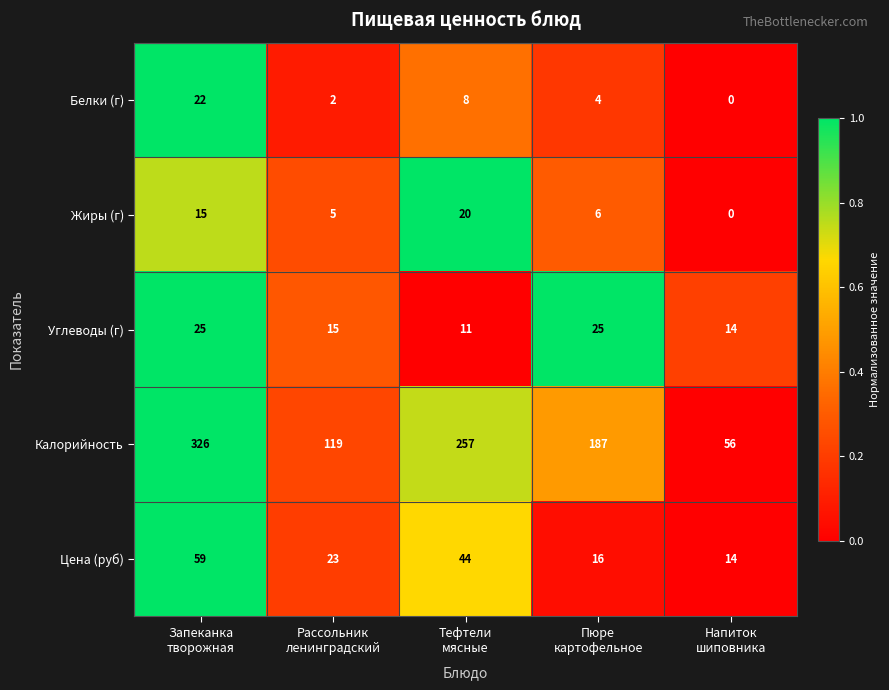

What is the greatest value displayed?

326